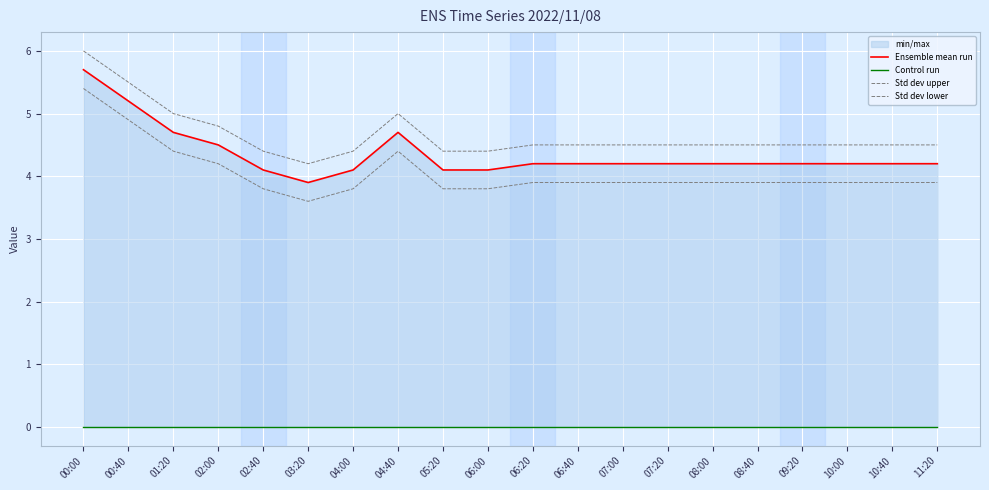

What is the label of the 5th point from the right?

08:40